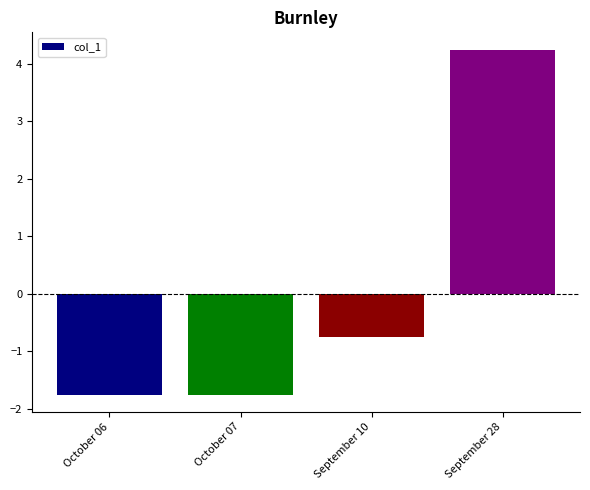

How many categories are shown in the chart?

4